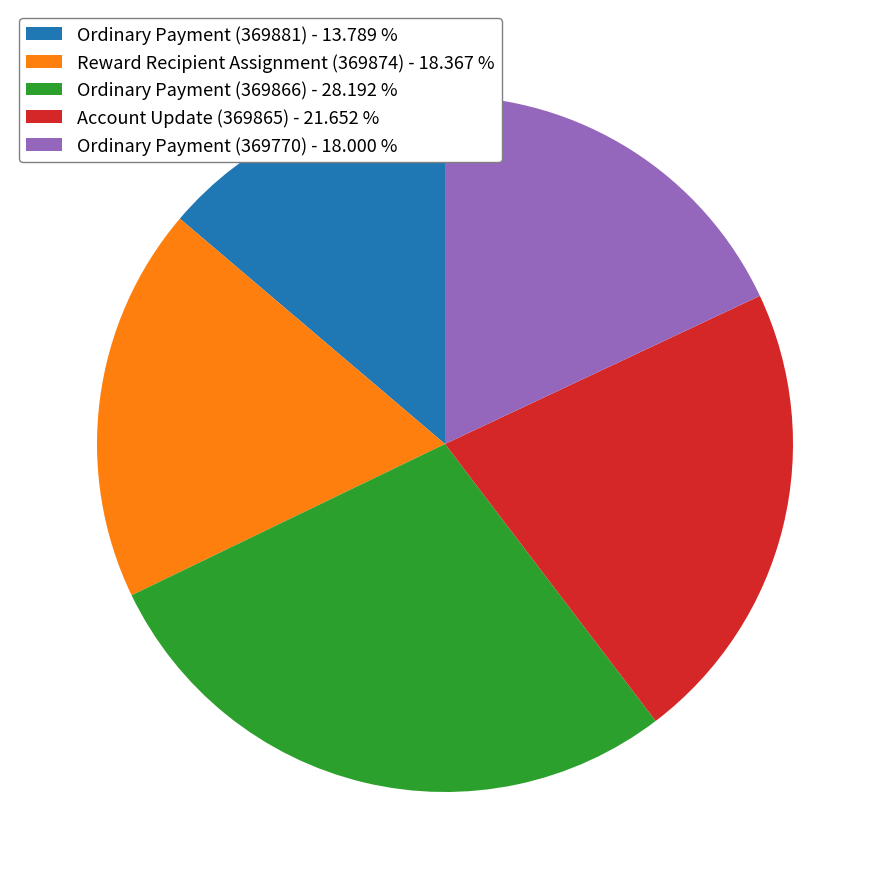

Between Ordinary Payment (369866) - 28.192 % and Account Update (369865) - 21.652 %, which is larger?

Ordinary Payment (369866) - 28.192 %